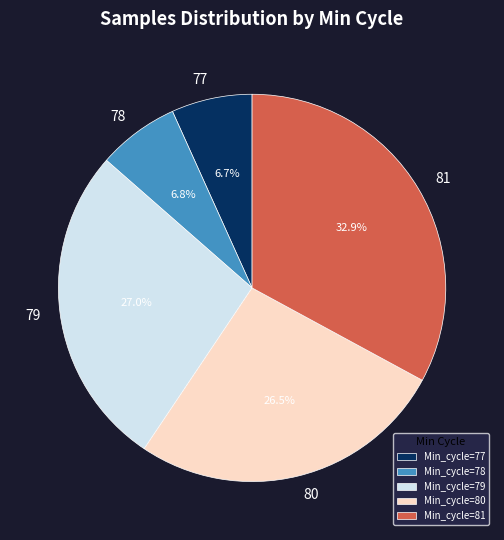

To the nearest percent, what is the average slice percentage?

20%